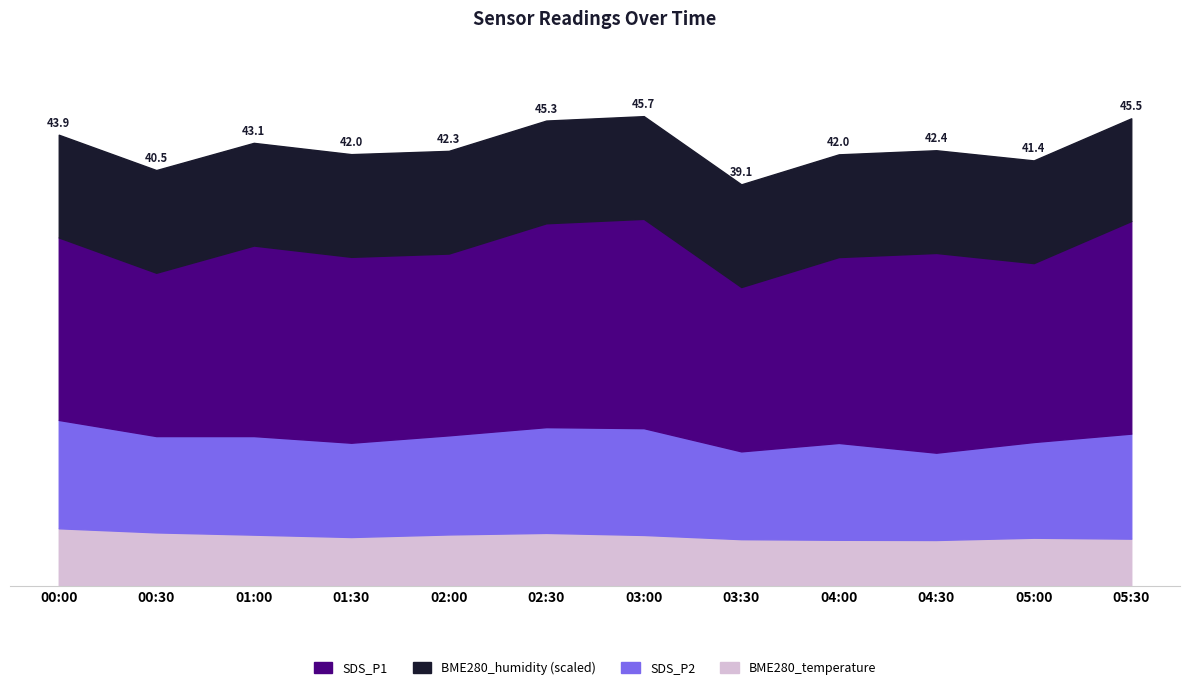

What is the difference between the SDS_P2 values at 00:30 and 03:30?

0.8